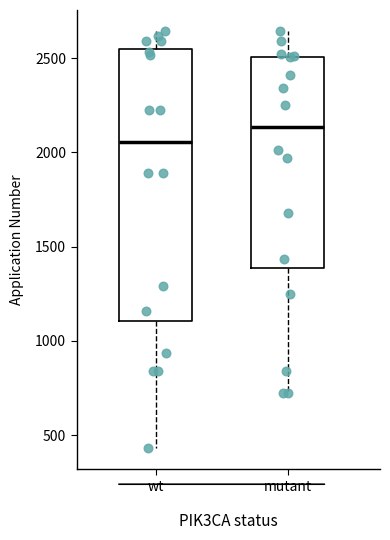

Reading left to right, read every box against the y-axis: the position of its median line, the range the box covers, and the ends of its whiskers. The values are not printed on the chart, so give them approximately, as read against the axis.

wt: median 2050, box 1100 to 2550, whiskers 450 to 2650
mutant: median 2150, box 1400 to 2500, whiskers 700 to 2650